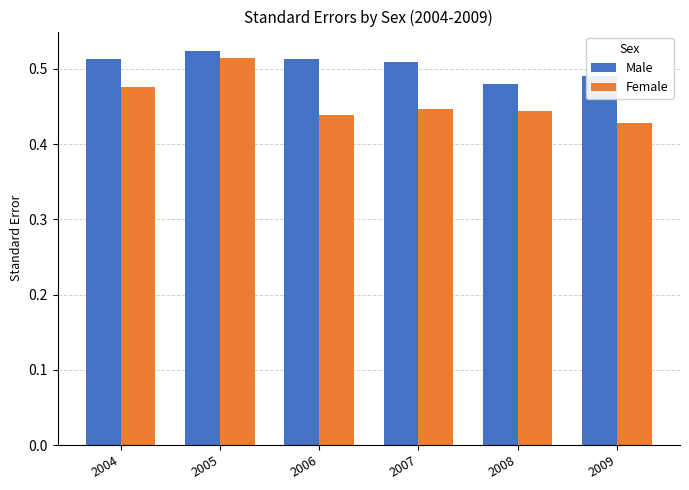

How many Female values are between 0 and 1?

6